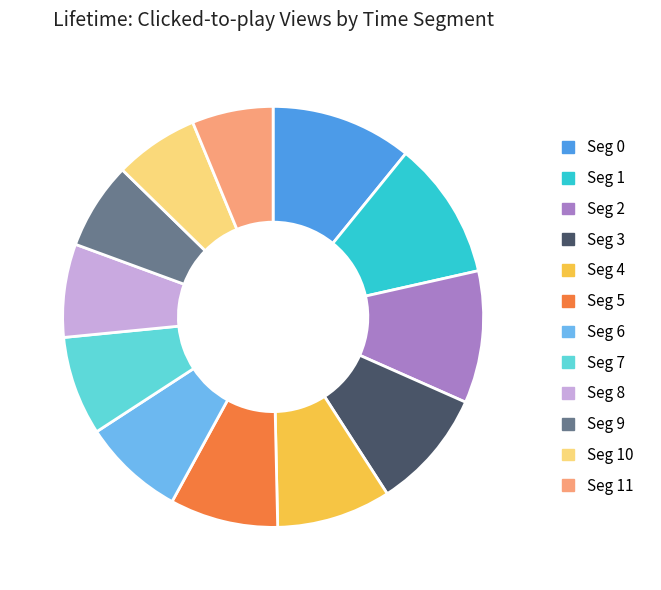

Which has a higher value, Seg 9 or Seg 4?

Seg 4